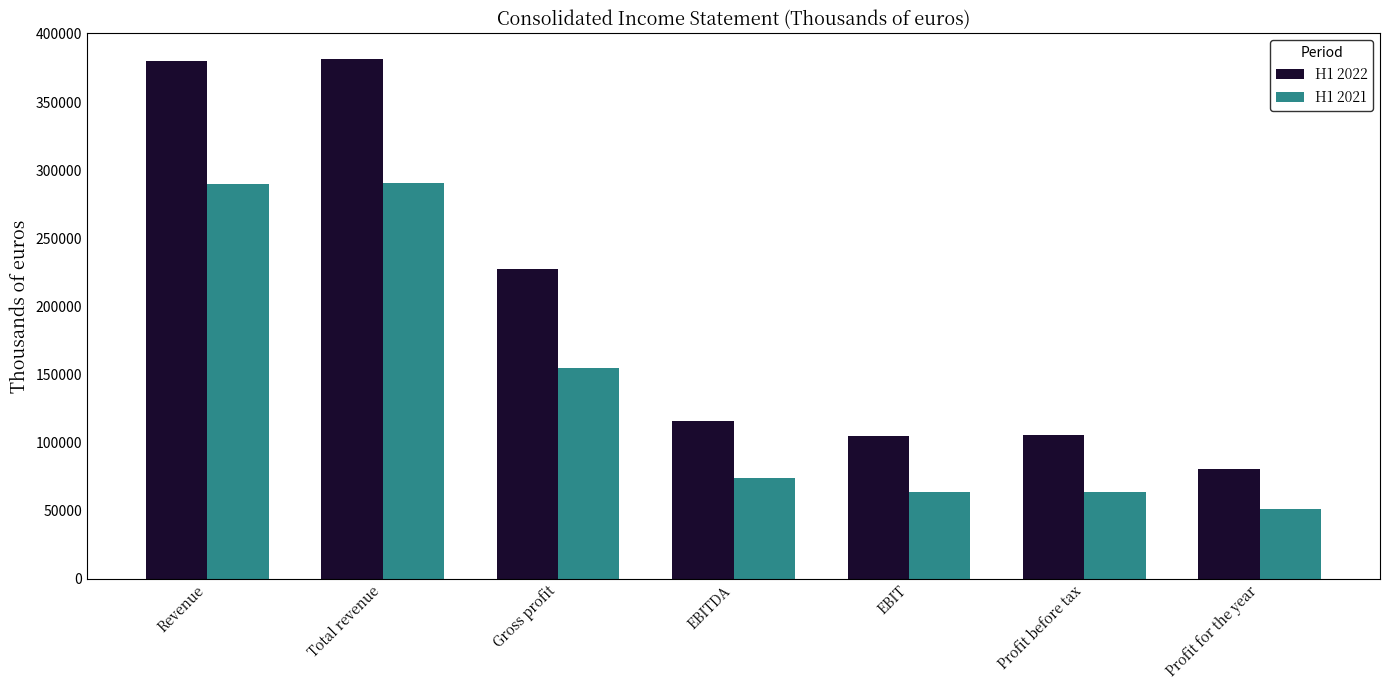

List the series in order of their peak value, highest first.

H1 2022, H1 2021